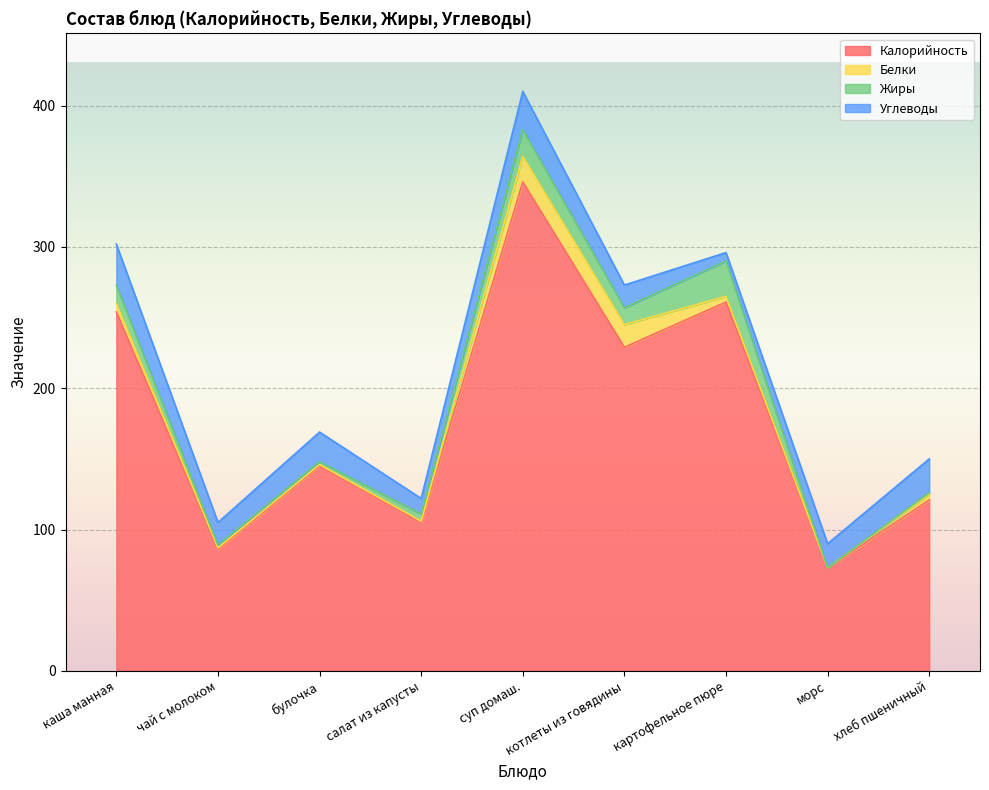

What is the difference between the Калорийность values at каша манная and морс?

181